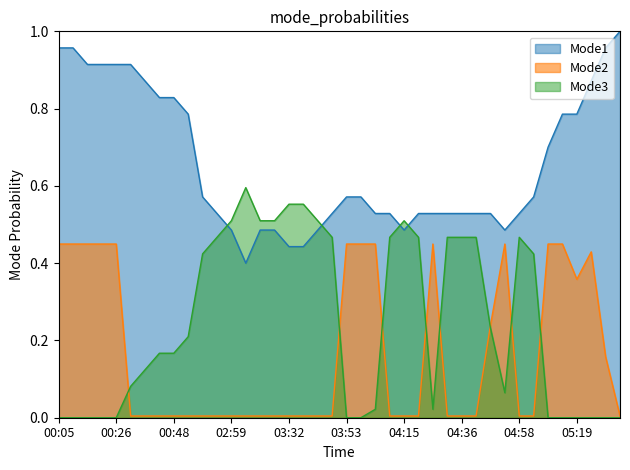

True or false: humidity and temperature intersect in this chart.

False